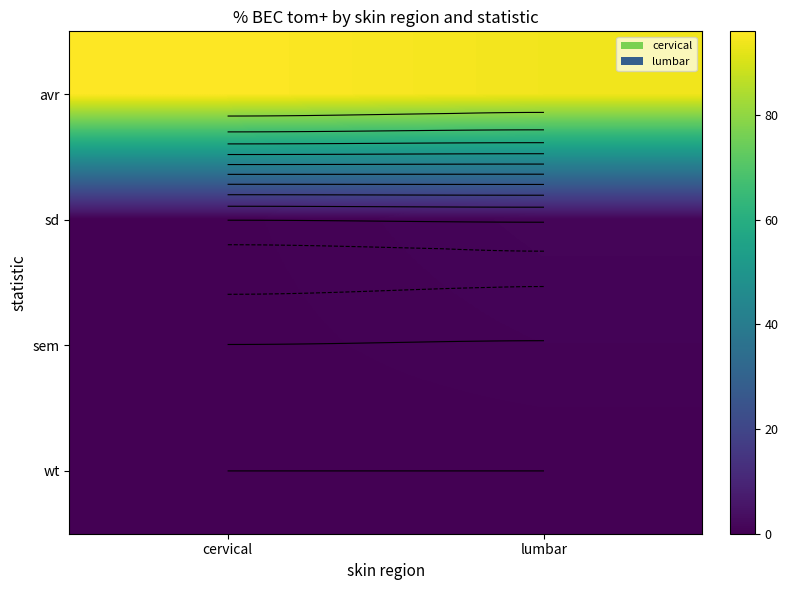

Is the value of avr at lumbar greater than the value of sem at lumbar?

Yes